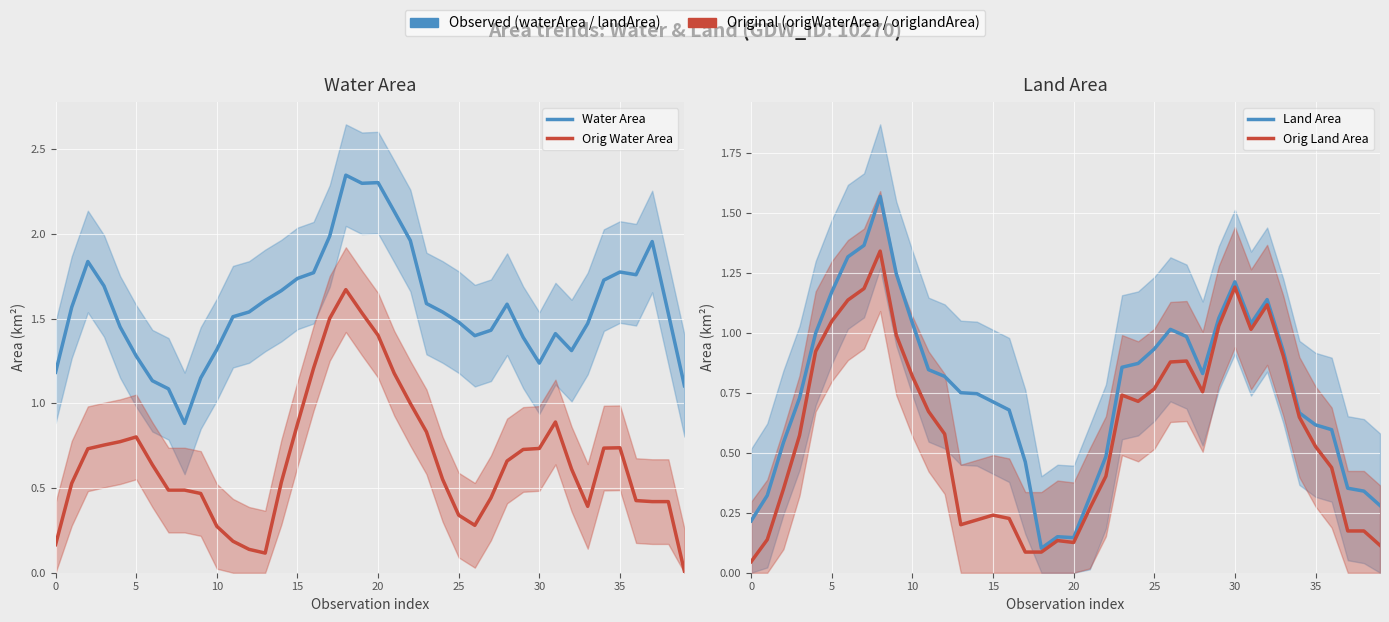

Is it true that Water Area equals 1.6 at 28?

True